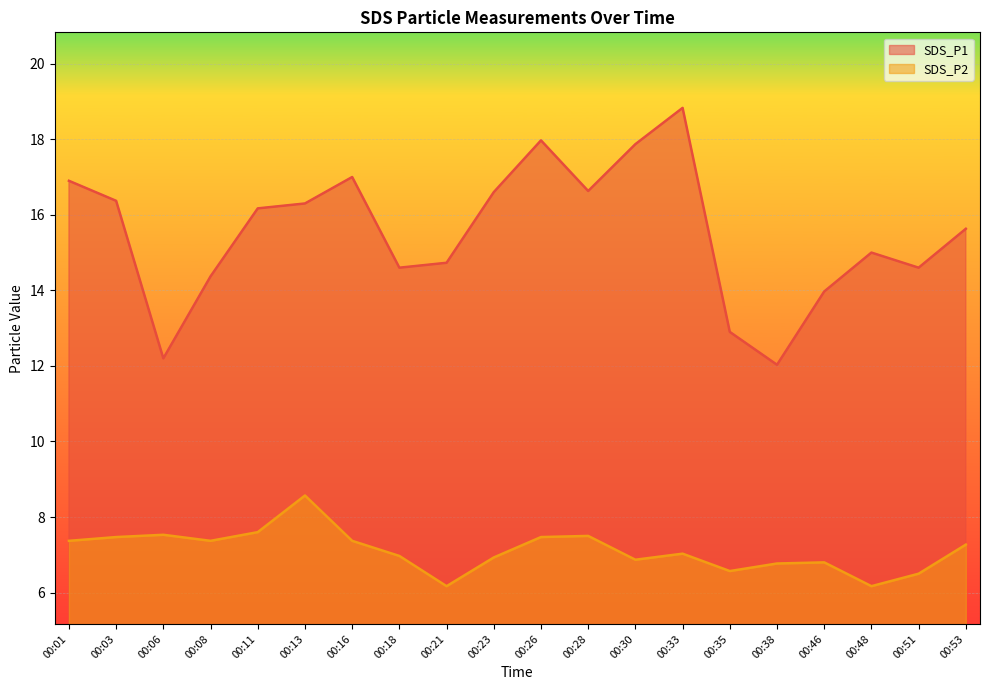

What is the average value of the SDS_P1 series?

15.5